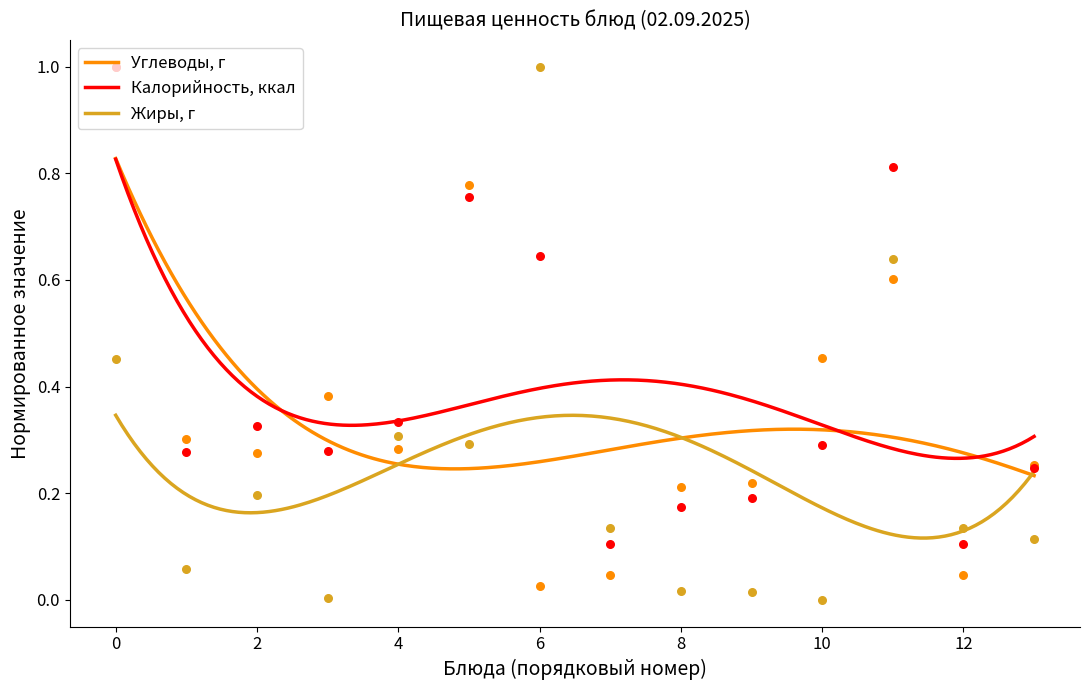

True or false: Жиры, г and Калорийность, ккал cross at least once.

False